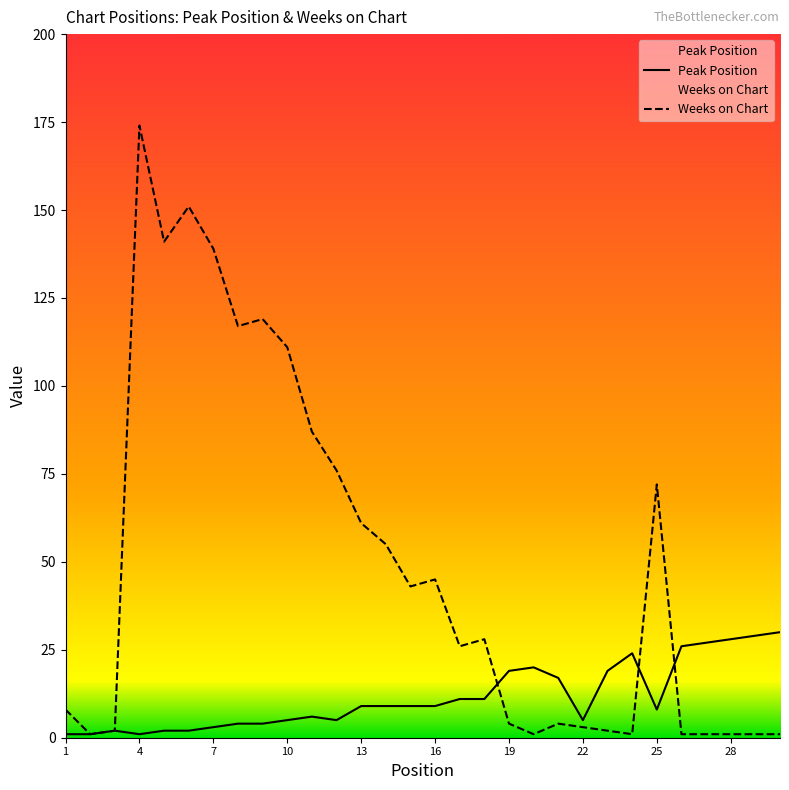

Is the value of Peak Position at 22 greater than the value of Weeks on Chart at 19?

No